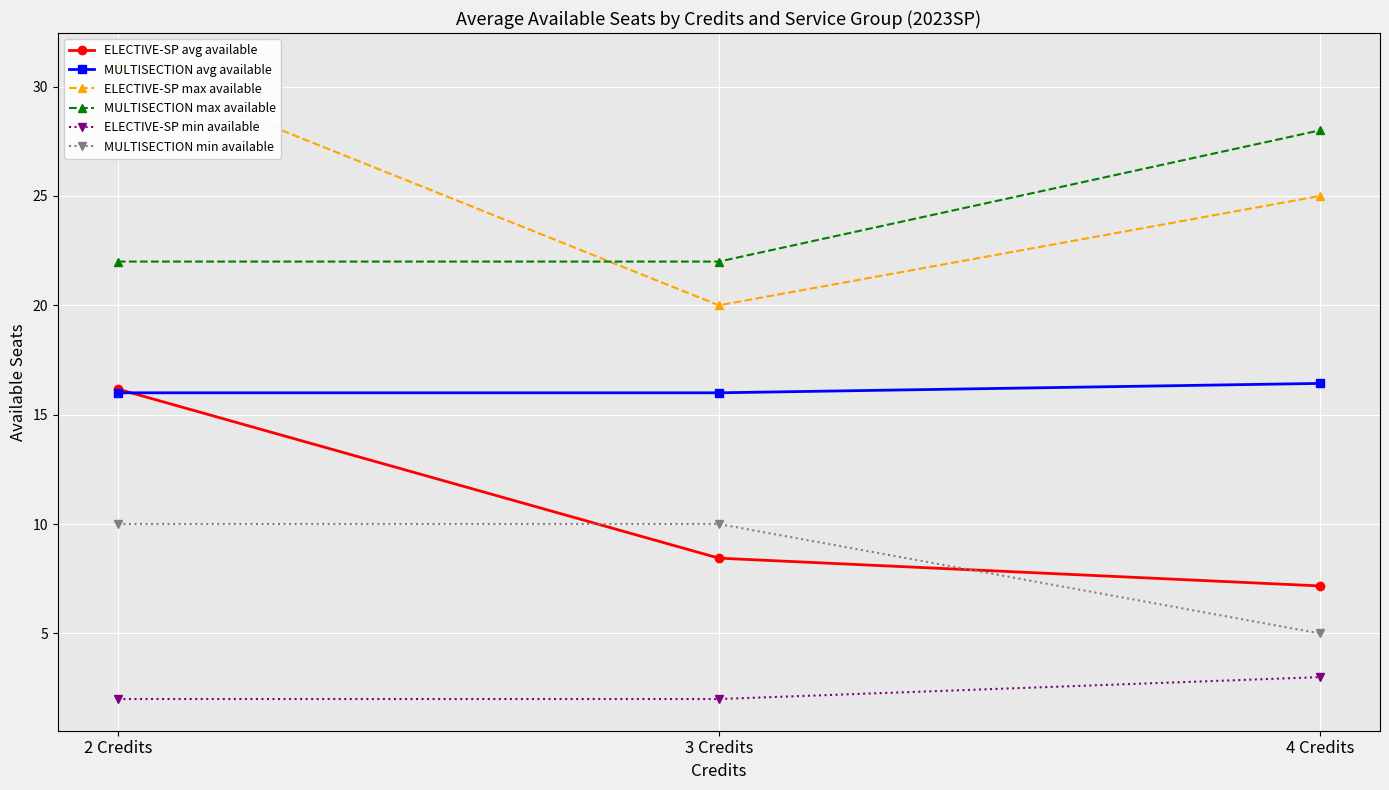

Rank the series at 4 Credits from highest to lowest value.

MULTISECTION max available, ELECTIVE-SP max available, MULTISECTION avg available, ELECTIVE-SP avg available, MULTISECTION min available, ELECTIVE-SP min available